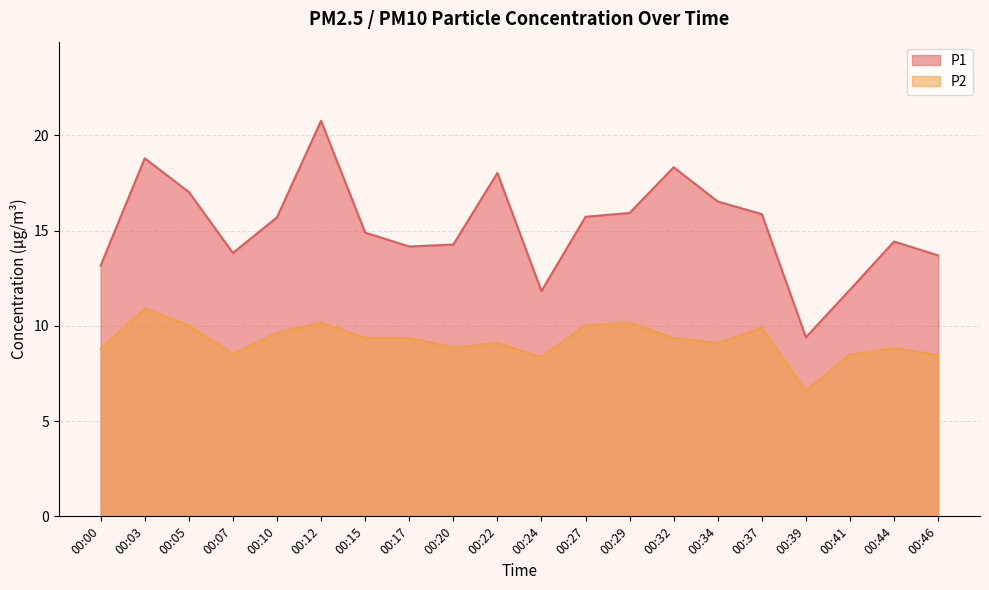

True or false: P2 has more than 1 interior local peaks.

True